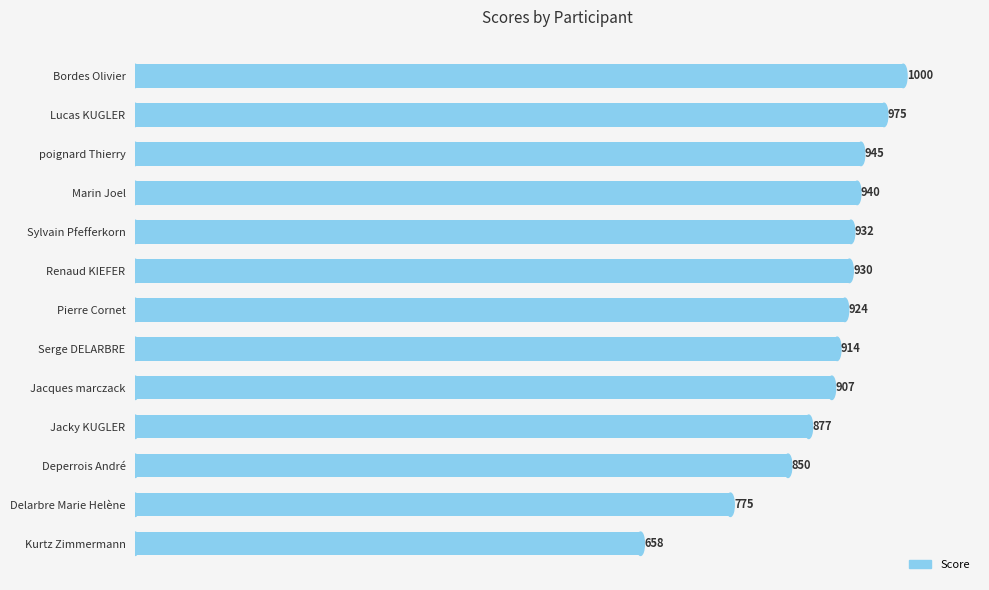

How many data points are less than 924?

6